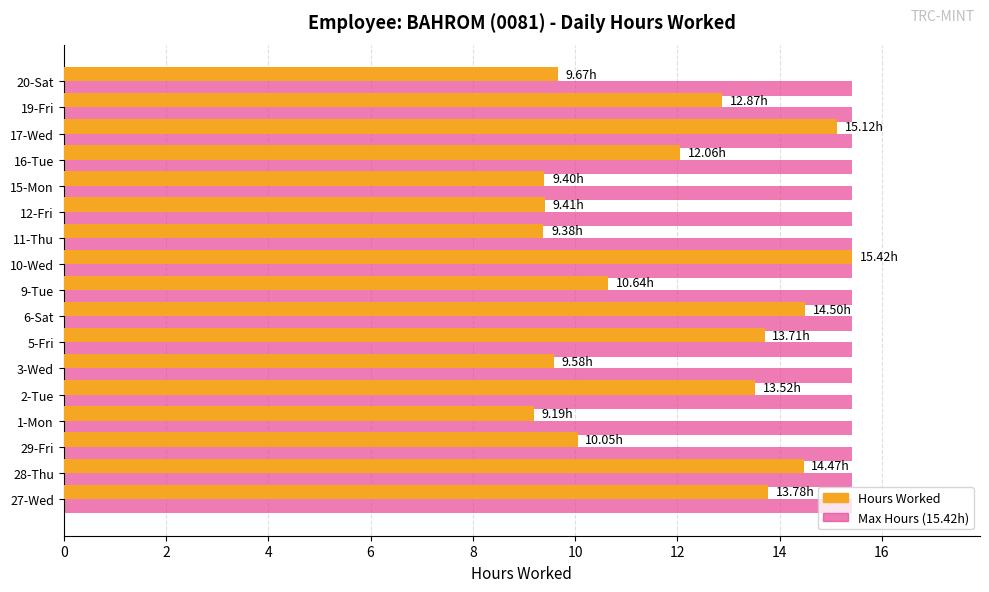

What is the spread (max minus min) of values at 5-Fri?

1.7